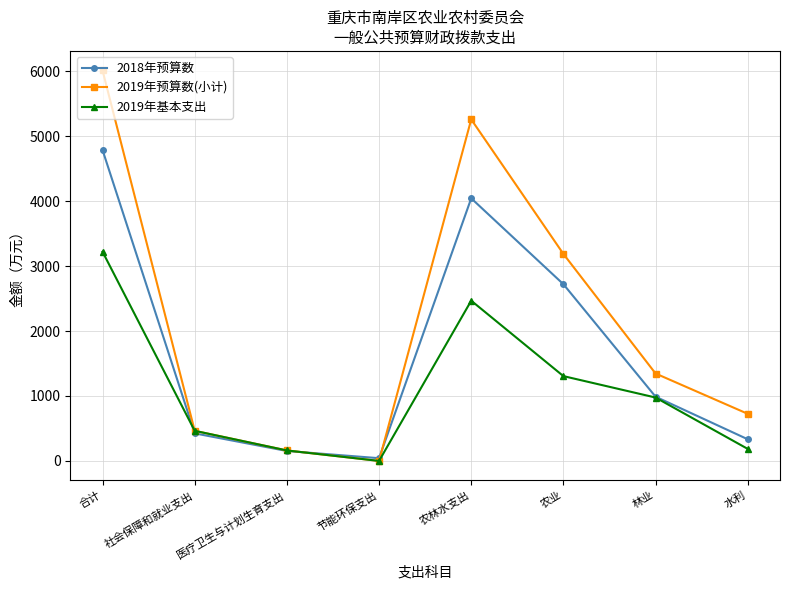

At which category is the sum across all series the highest?

合计